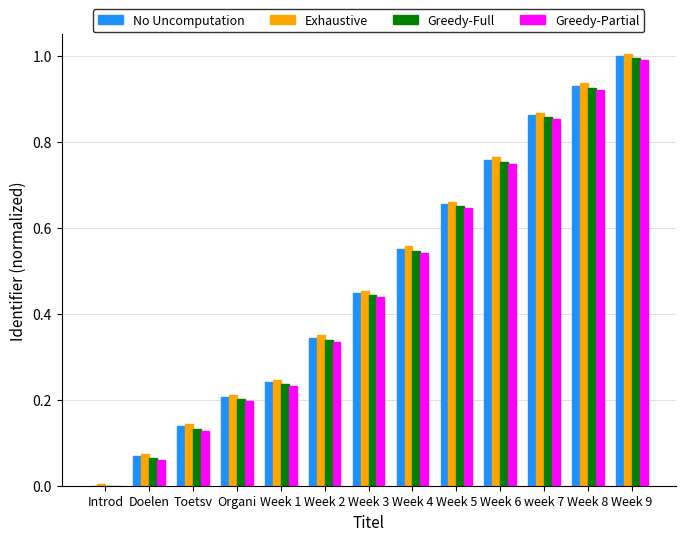

What is the greatest value displayed?

1.0